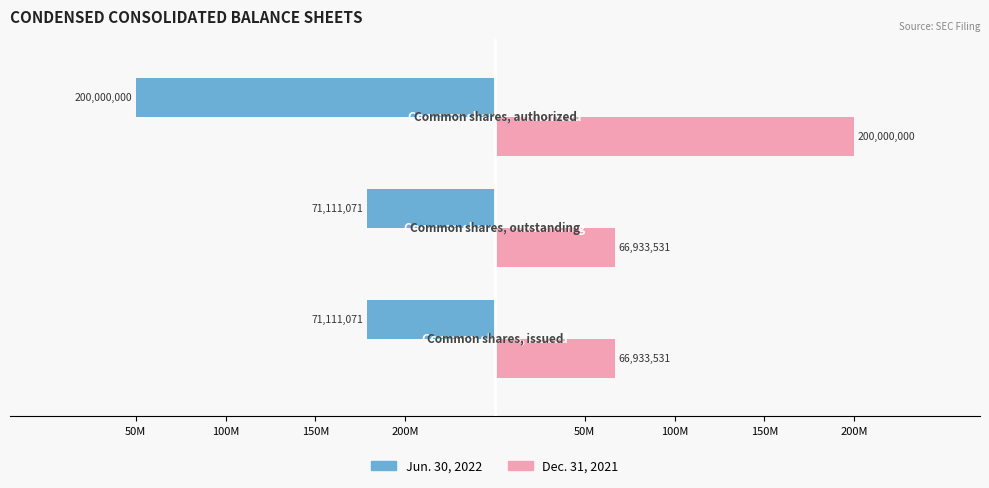

What are all the series names shown in the legend?

Jun. 30, 2022, Dec. 31, 2021